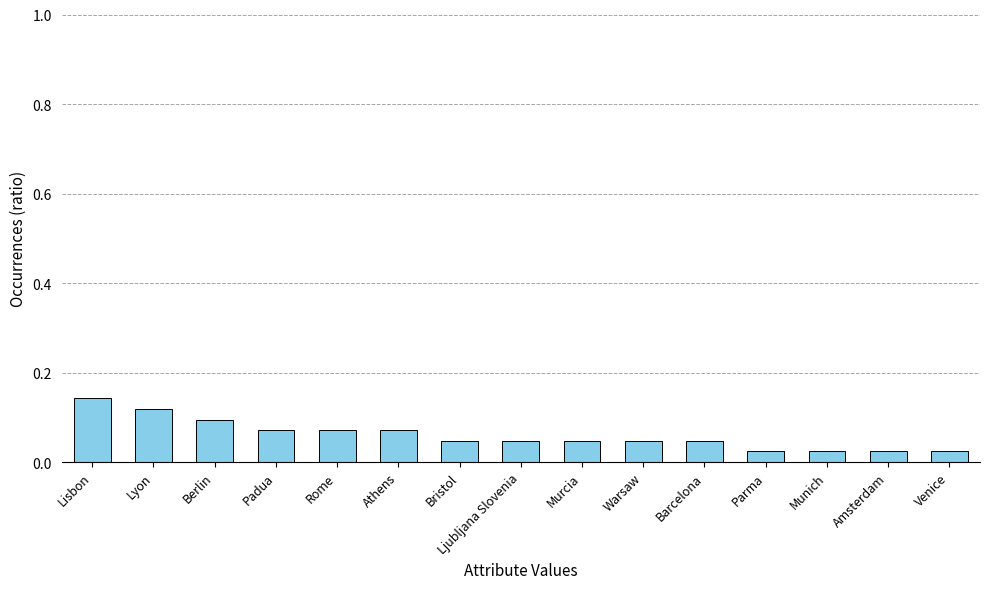

What is the sum of all values?

0.9